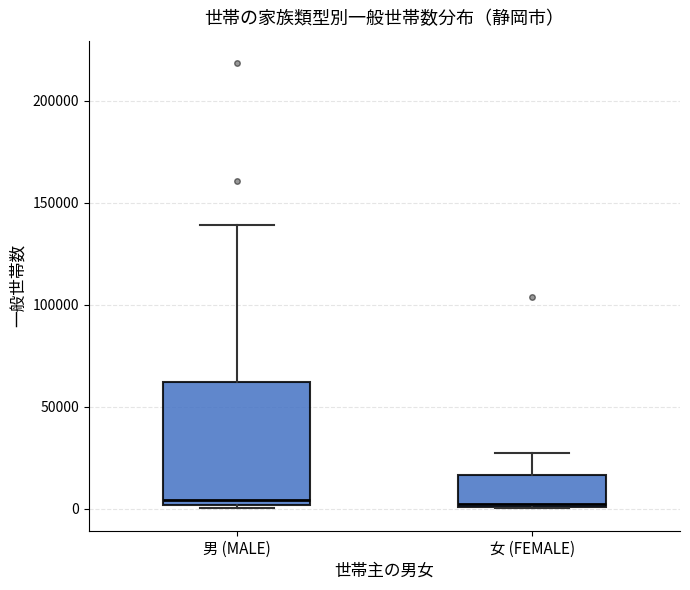

Reading left to right, read every box against the y-axis: the position of its median line, the range the box covers, and the ends of its whiskers. The values are not printed on the chart, so give them approximately, as read against the axis.

男 (MALE): median 5000, box 0 to 60000, whiskers 0 (just below the box's lower edge) to 140000
女 (FEMALE): median 0 (just above the box's lower edge), box 0 to 15000, whiskers 0 to 25000